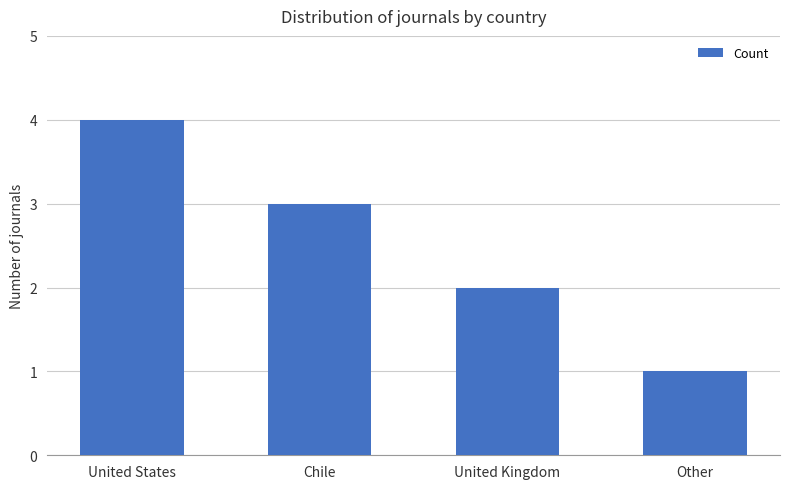

Count the values in the range 2 to 4.

3